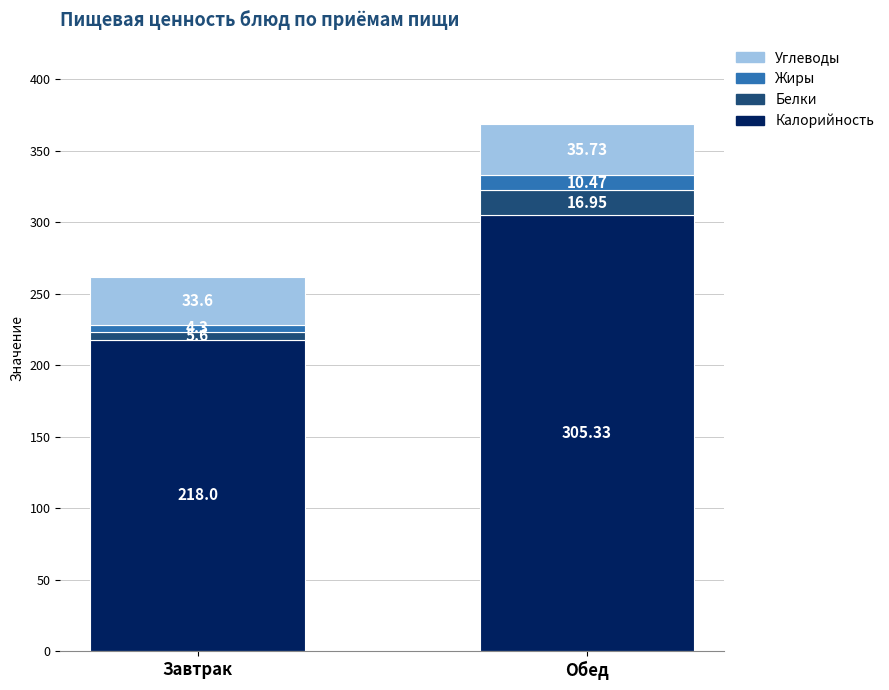

At which label does Калорийность reach its minimum?

Завтрак